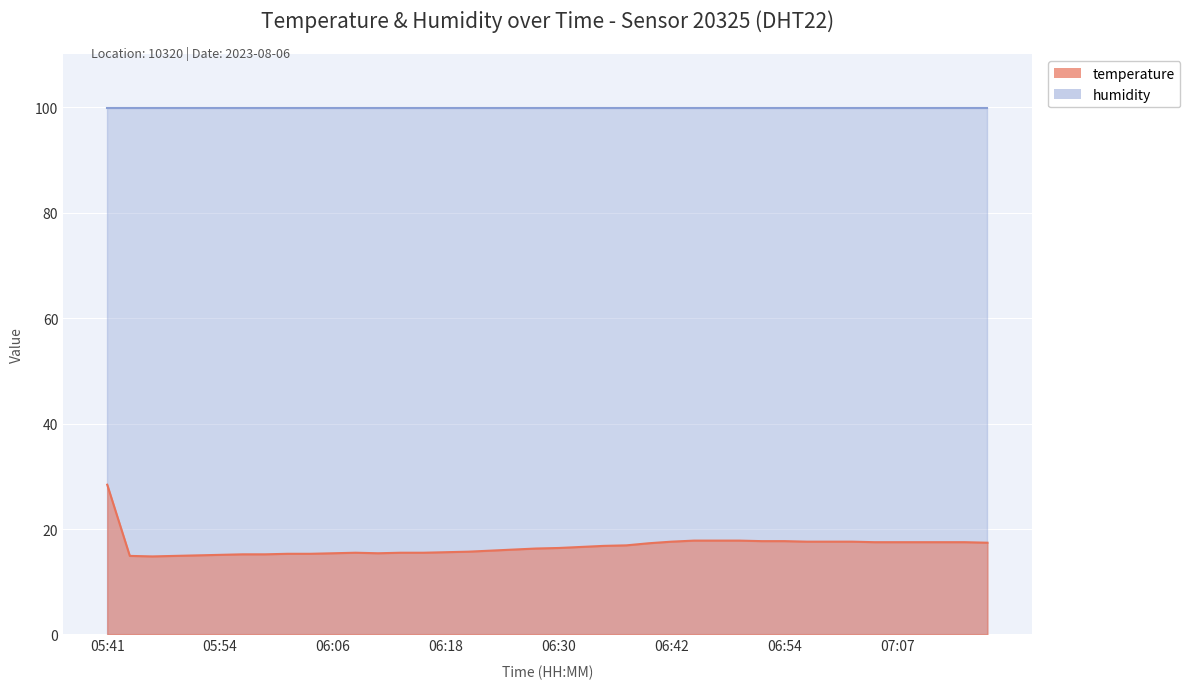

The value at 06:54 is 9.4. True or false?

False